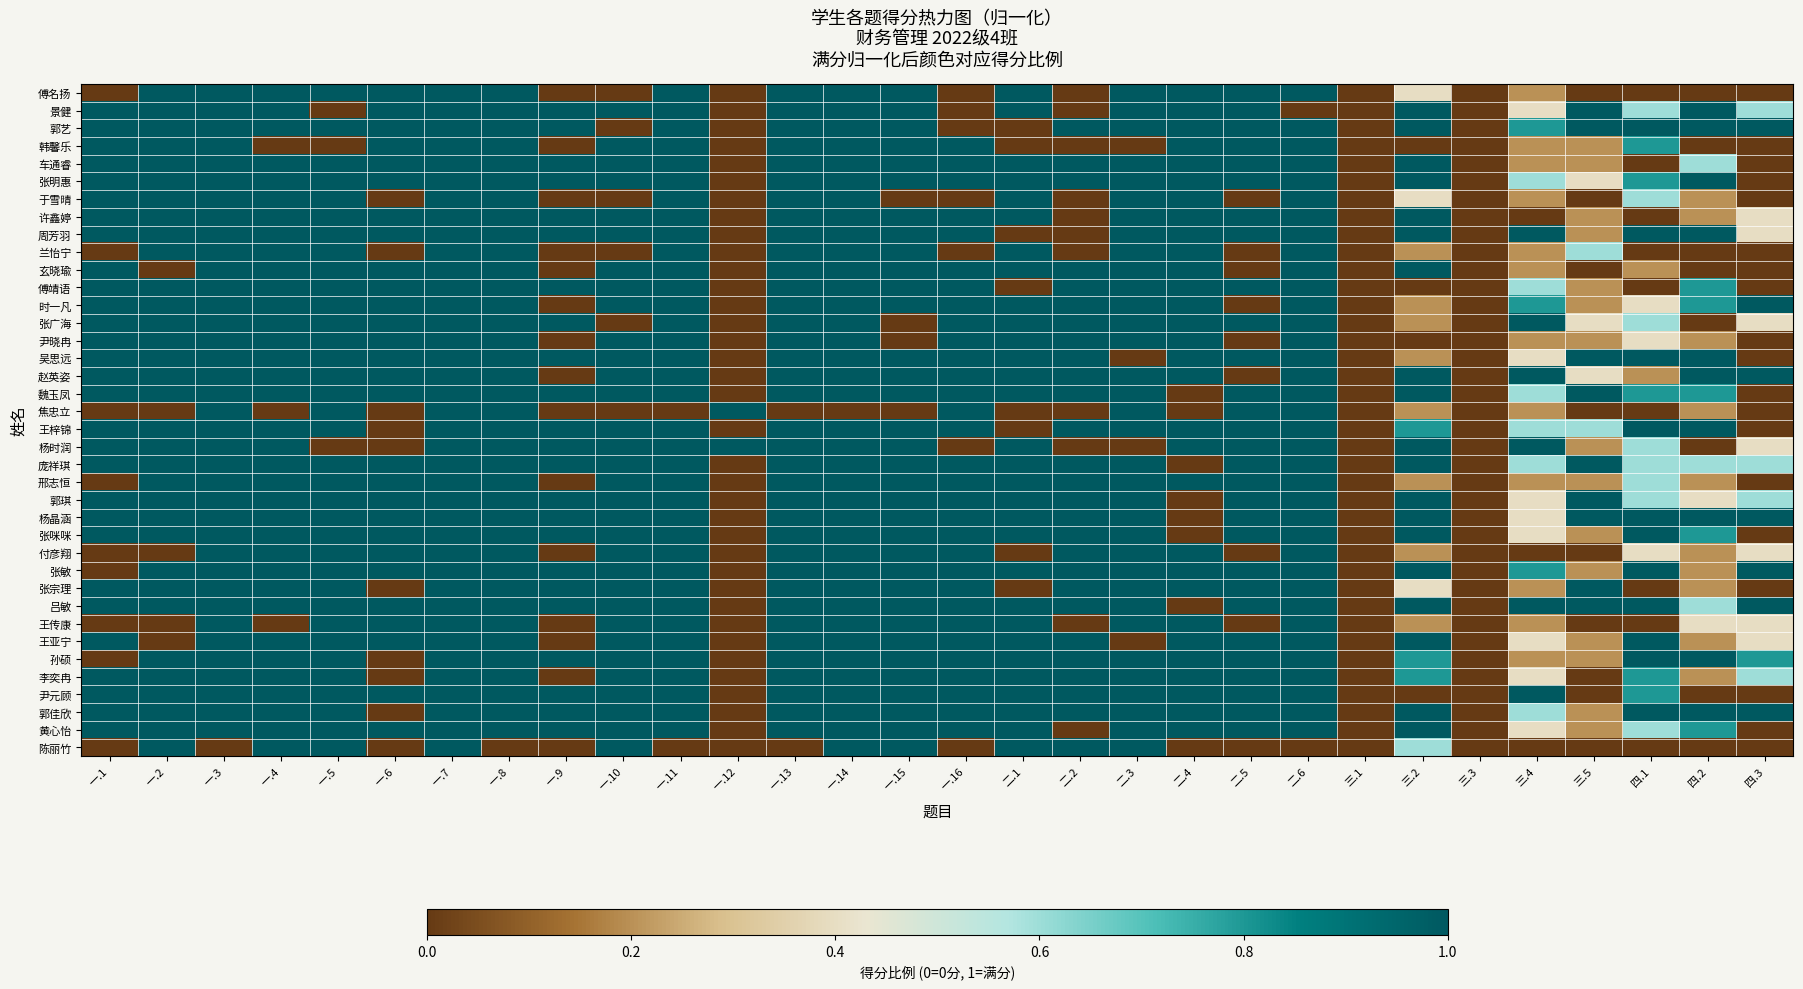

How many distinct data groups are displayed?

38